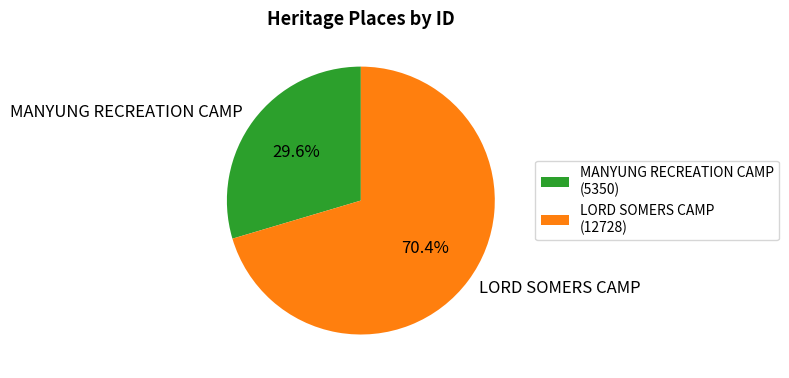

The LORD SOMERS CAMP slice represents 77% of the pie. True or false?

False